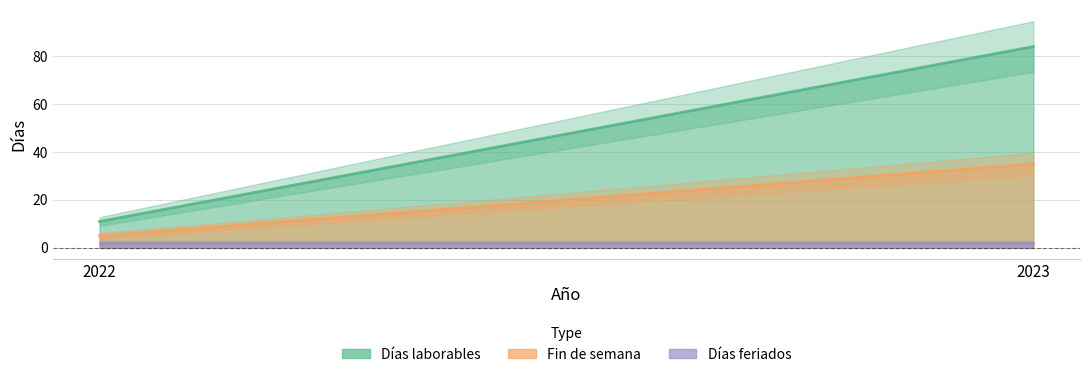

Is the value of Fin de semana at 2022 greater than the value of Días laborables at 2022?

No